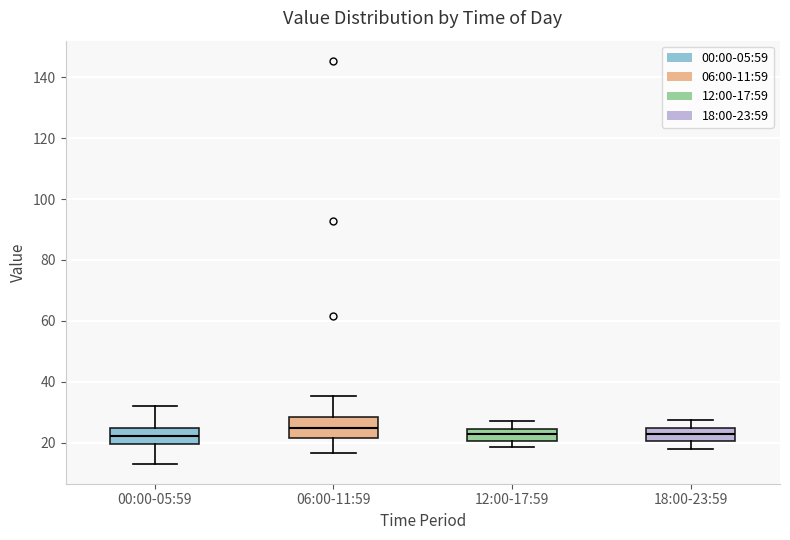

Reading left to right, read every box against the y-axis: the position of its median line, the range the box covers, and the ends of its whiskers. The values are not printed on the chart, so give them approximately, as read against the axis.

00:00-05:59: median 22, box 20 to 24, whiskers 14 to 32
06:00-11:59: median 24, box 22 to 28, whiskers 16 to 36
12:00-17:59: median 22, box 20 to 24, whiskers 18 to 28
18:00-23:59: median 22, box 20 to 24, whiskers 18 to 28